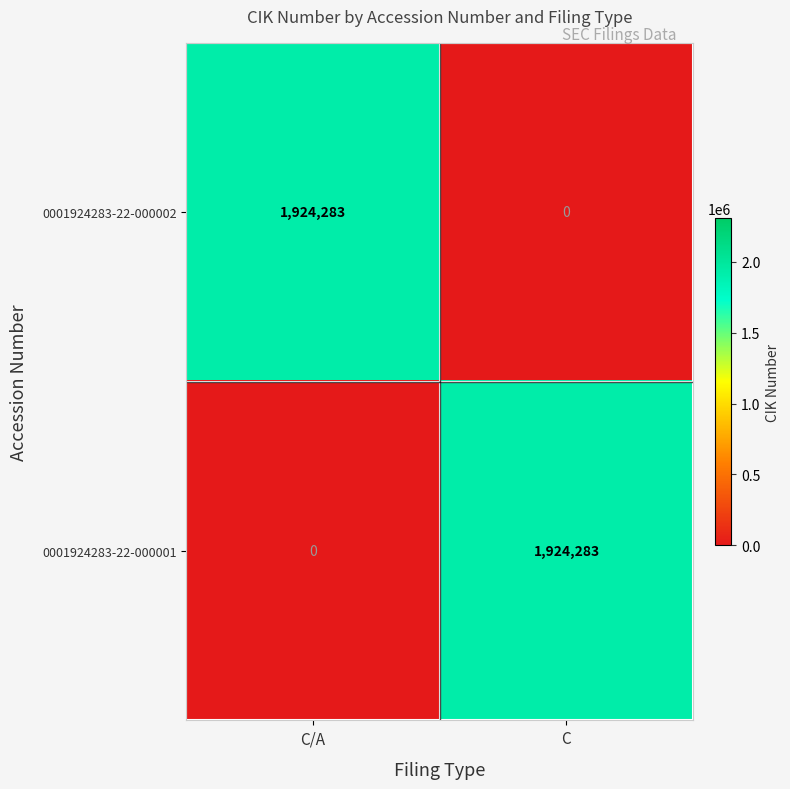

What value does the 0001924283-22-000001 series have at C?

1924283